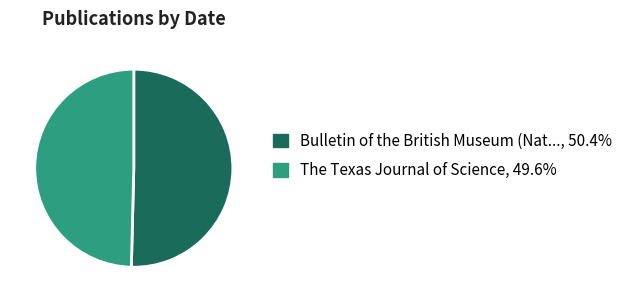

Is there any slice that represents more than half of the pie?

Yes